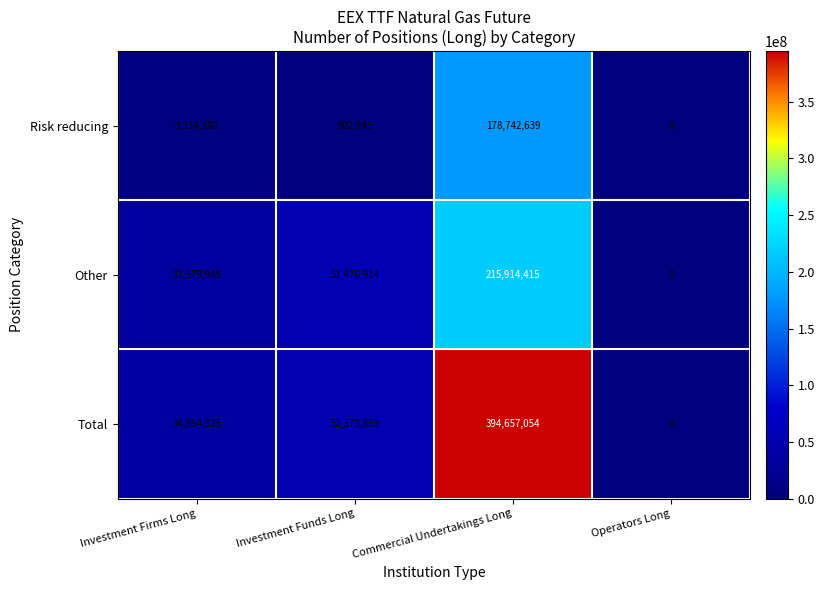

List the series in order of their peak value, highest first.

Total, Other, Risk reducing